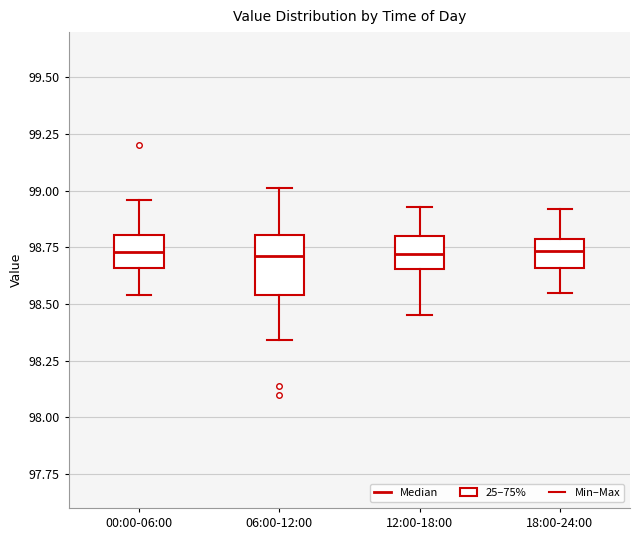

Where is the upper edge of the box for 06:00-12:00 on the y-axis? The values are not printed on the chart, so give them approximately, as read against the axis.

98.80